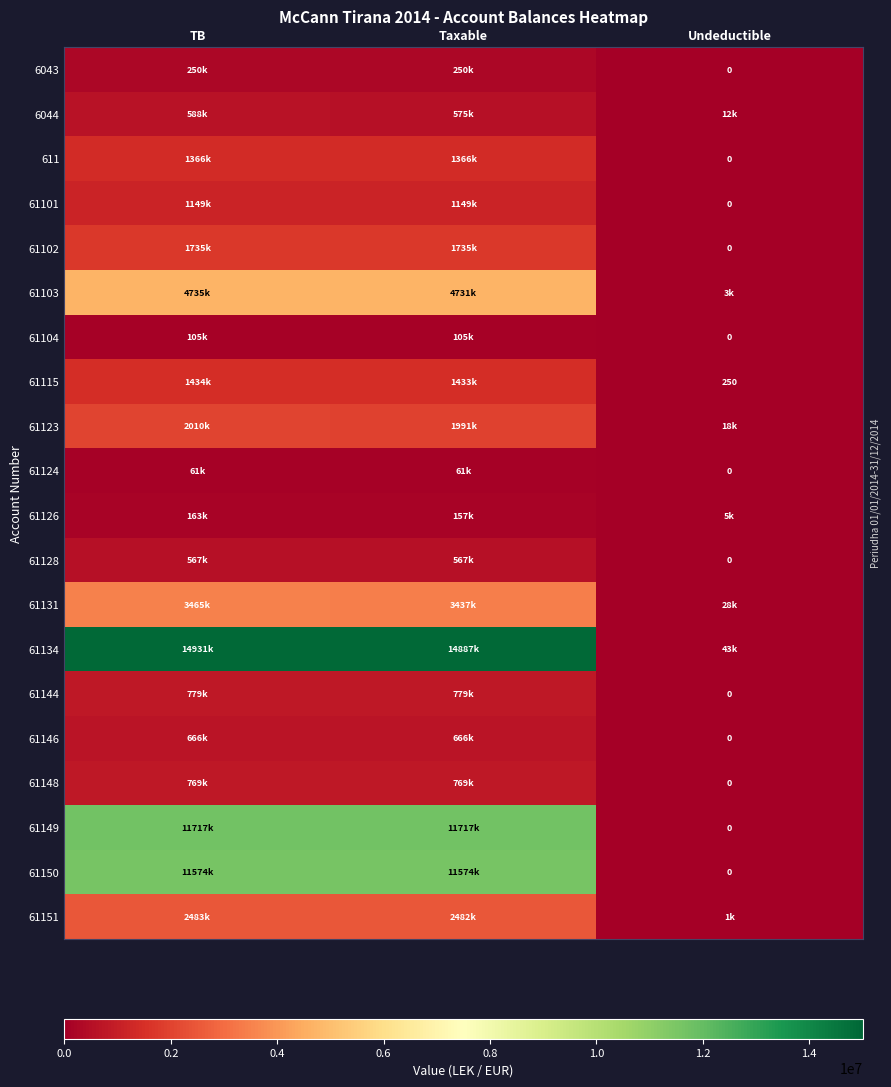

Rank the series at Undeductible from lowest to highest value.

6043, 611, 61101, 61102, 61104, 61124, 61128, 61144, 61146, 61148, 61149, 61150, 61115, 61151, 61103, 61126, 6044, 61123, 61131, 61134